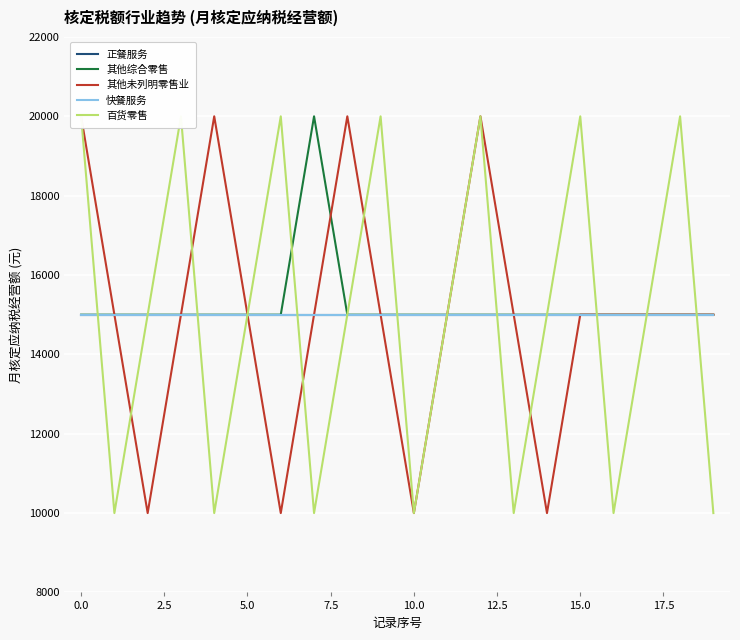

True or false: 正餐服务 and 其他未列明零售业 intersect in this chart.

False